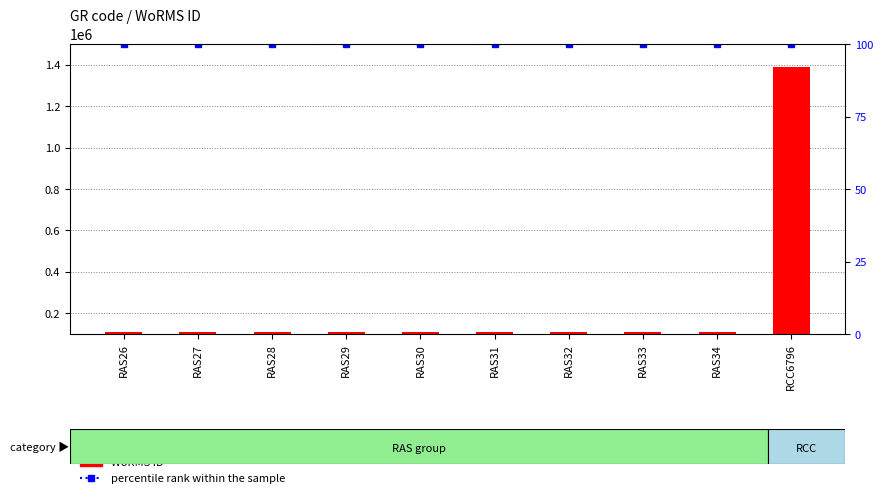

Which category has the highest value in the WoRMS ID series?

RCC6796